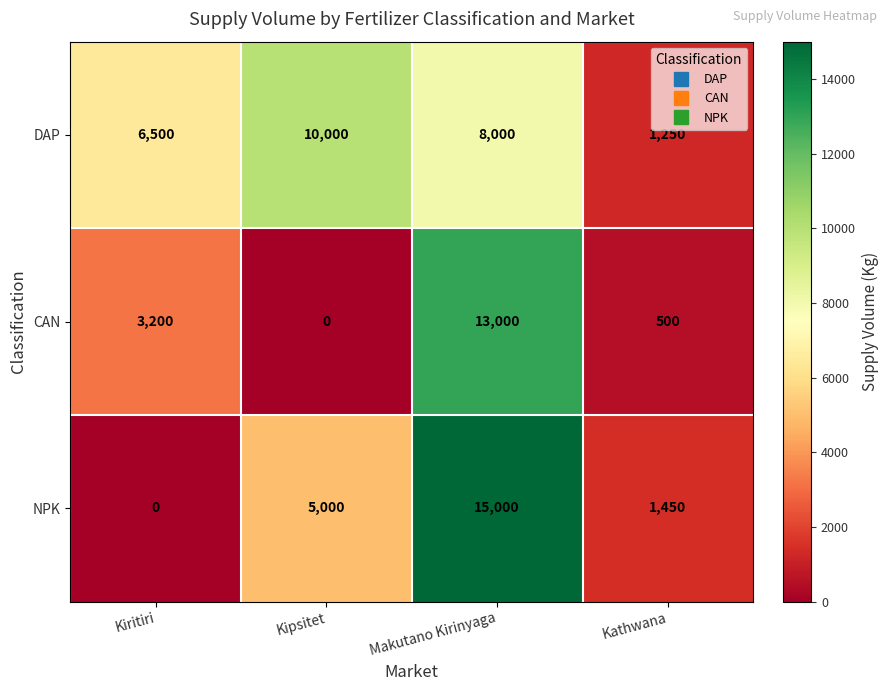

How many distinct data groups are displayed?

3